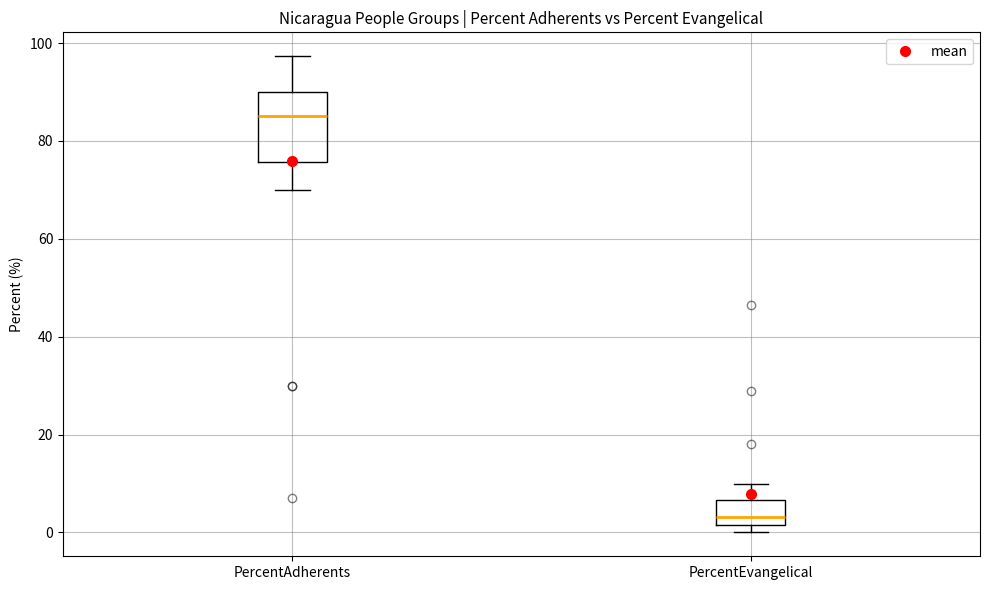

Where is the lower edge of the box for PercentEvangelical on the y-axis? The values are not printed on the chart, so give them approximately, as read against the axis.

2